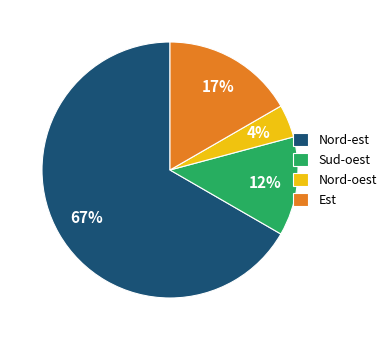

True or false: Nord-oest accounts for 4% of the total.

True